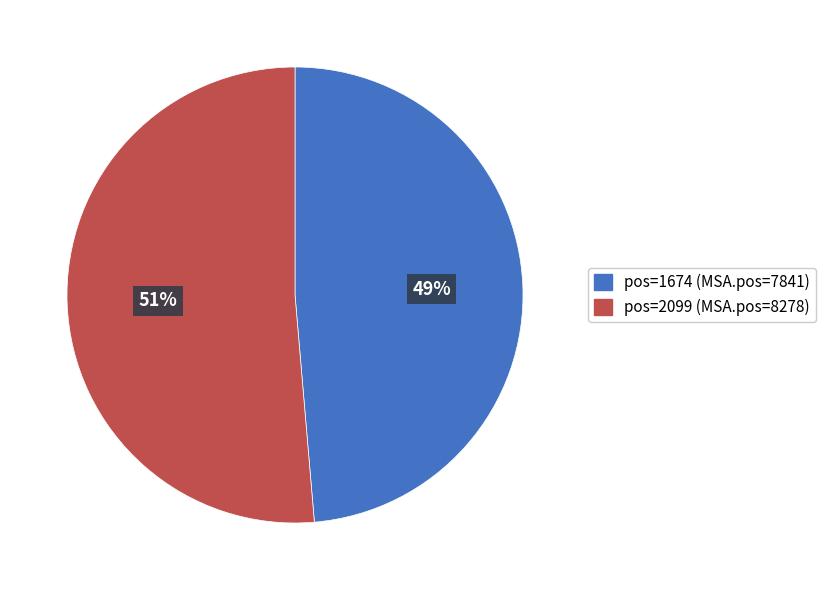

Does any single category account for the majority?

Yes